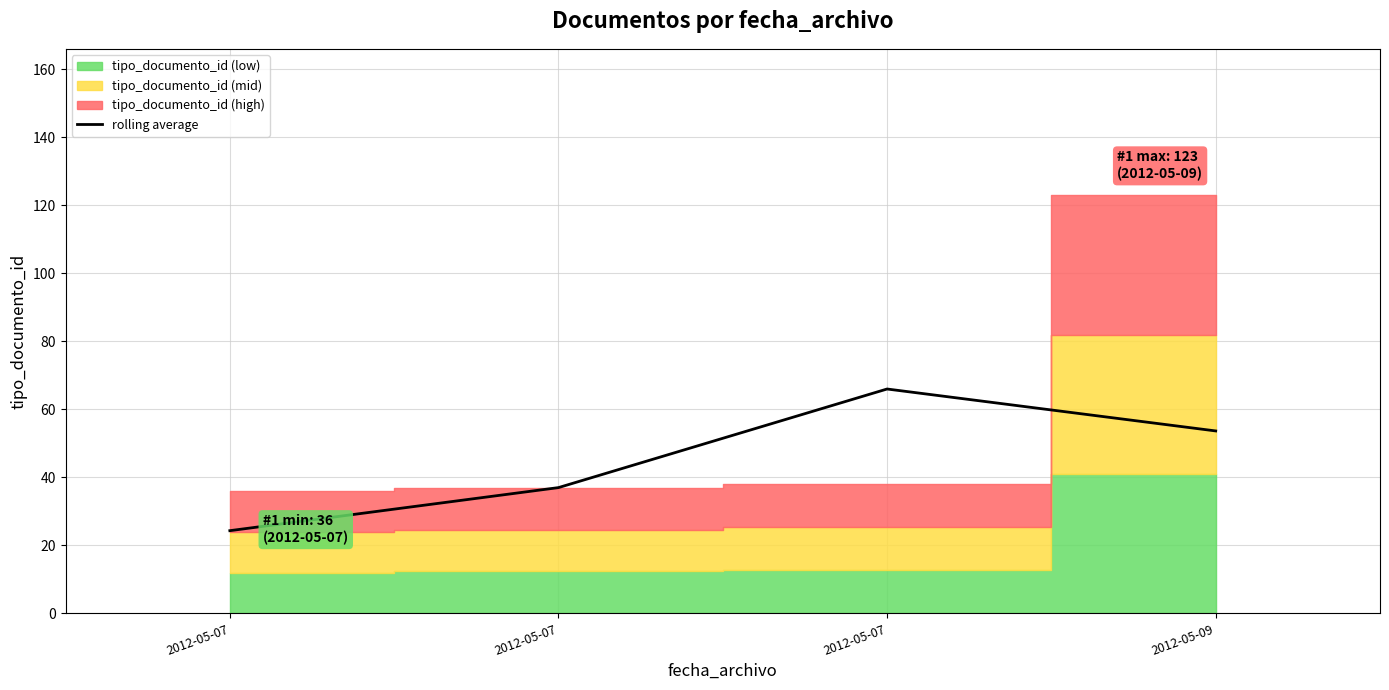

What is the change in value from 2012-05-07 to 2012-05-09?

-12.3